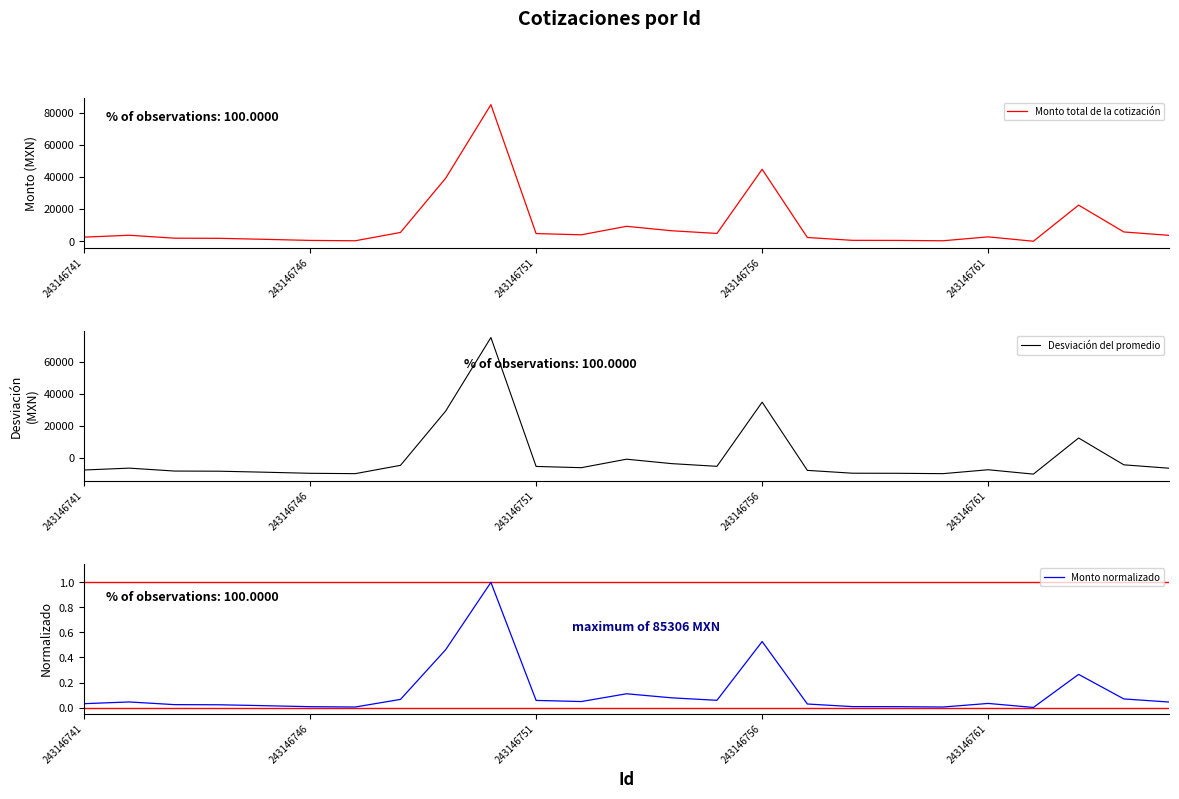

True or false: Desviación del promedio has more than 1 interior local peaks.

True